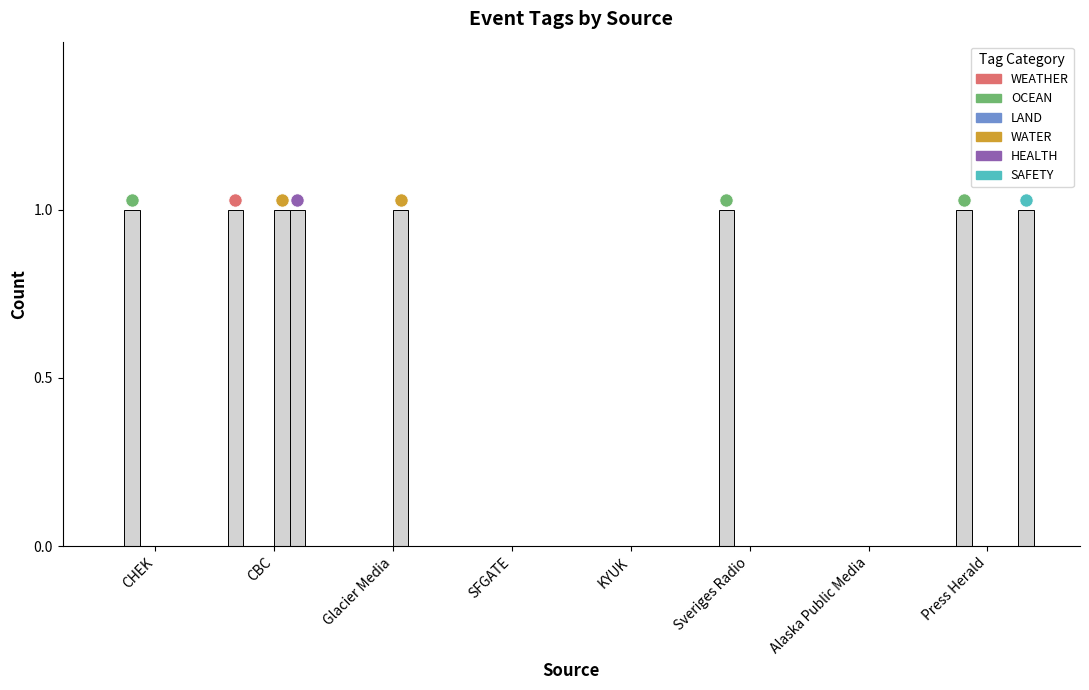

Which series has the largest total across all categories?

OCEAN